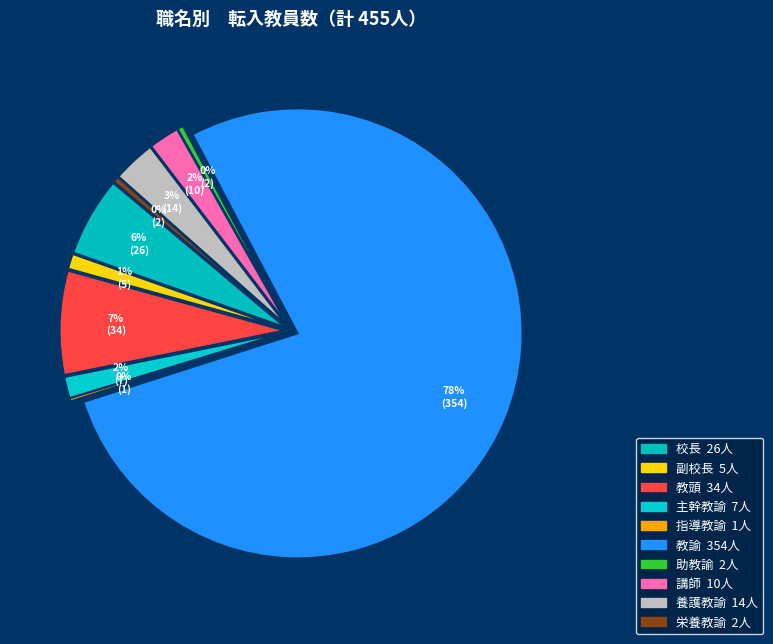

To the nearest percent, what is the difference between the largest and smallest slice percentages?

78%